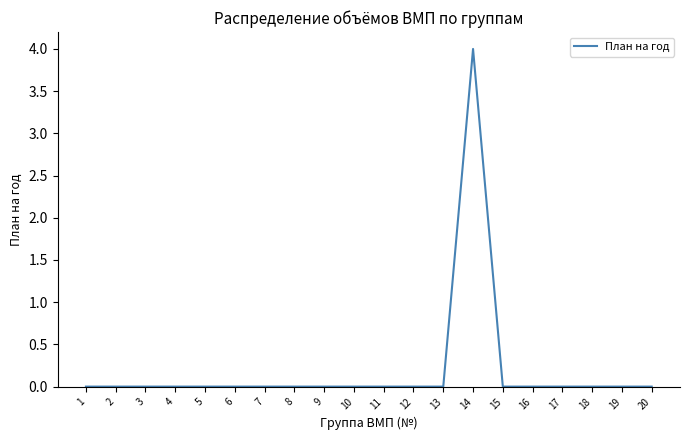

True or false: the data has more than 0 interior local peaks.

True